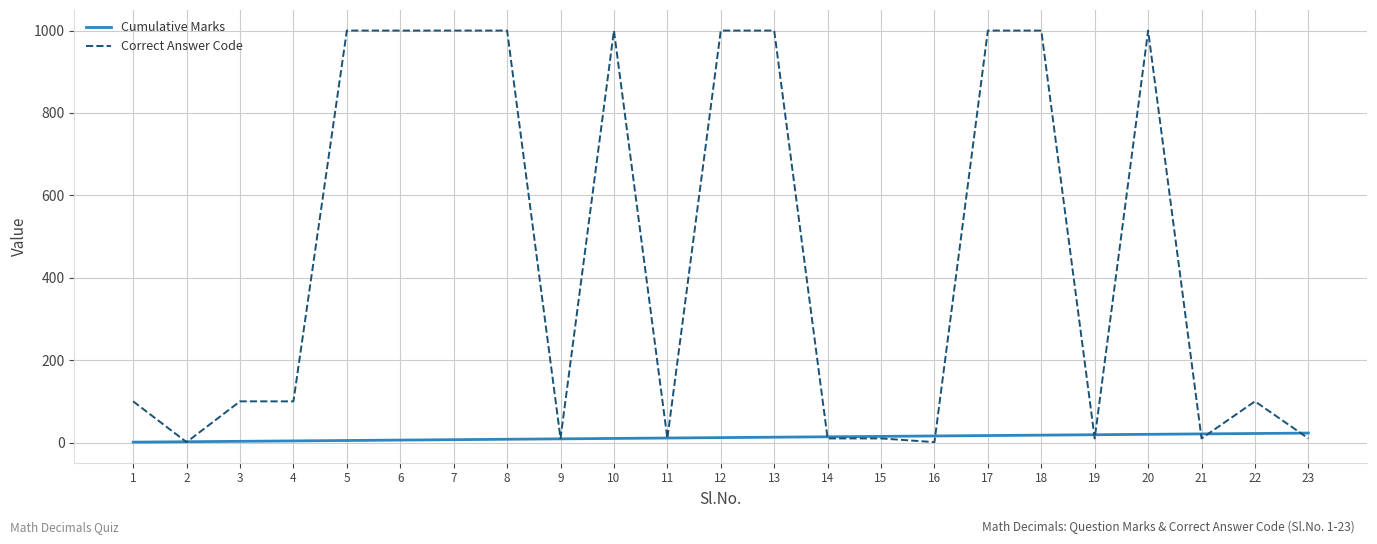

List the series in order of their overall mean, lowest first.

Cumulative Marks, Correct Answer Code